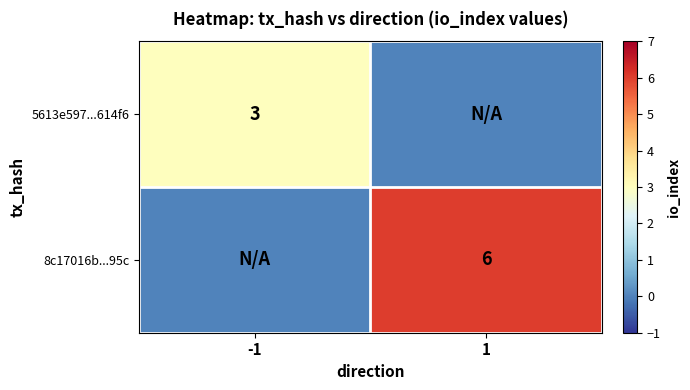

Is it true that 5613e597...614f6 equals 3 at -1?

True